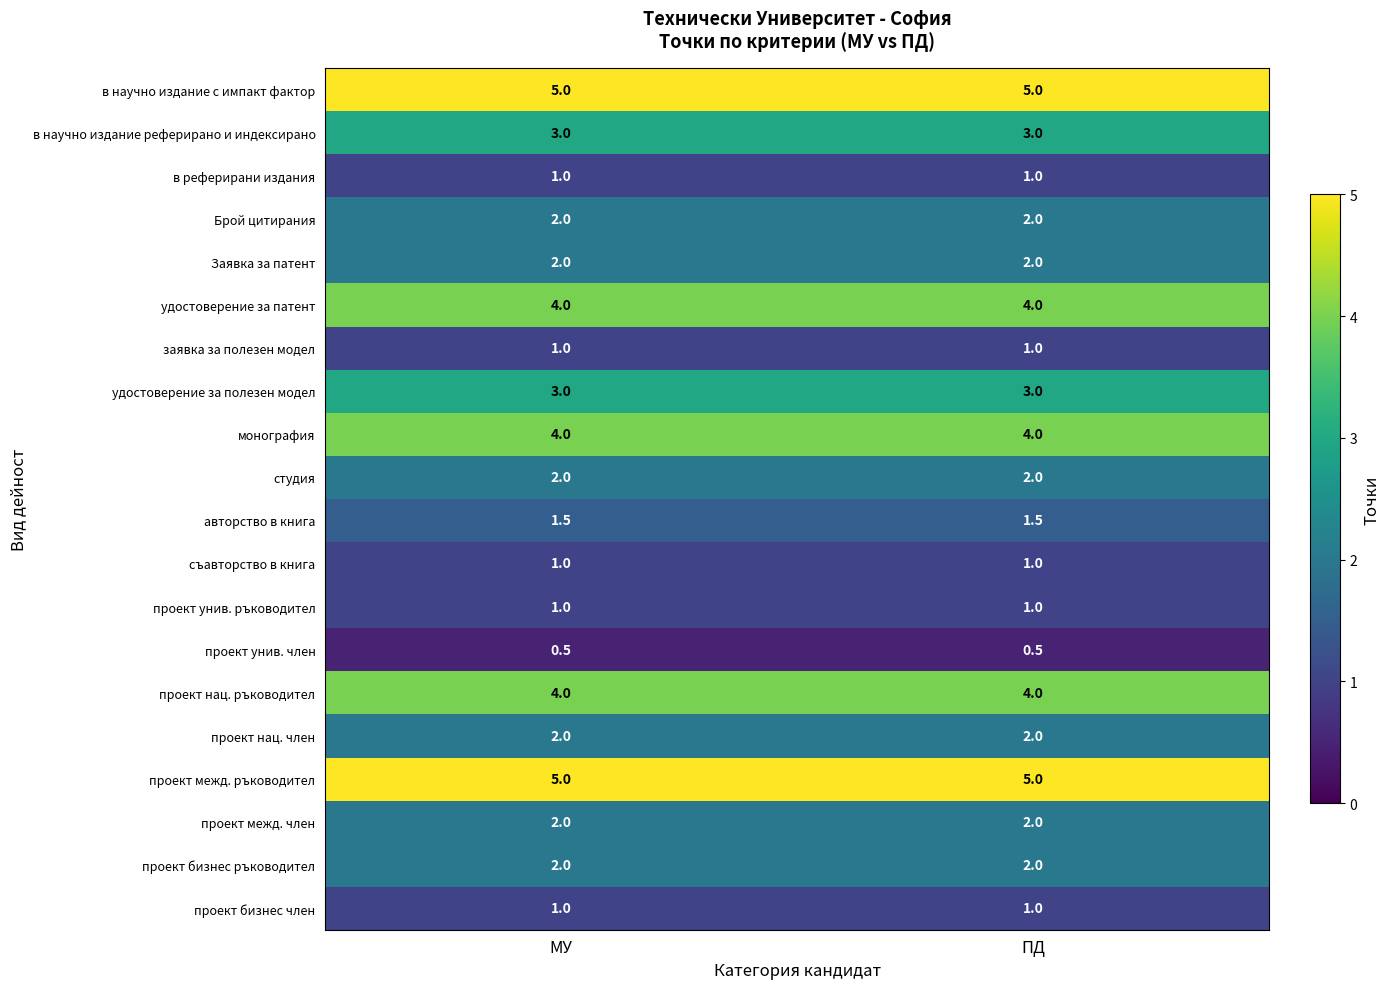

What is the average value of the проект унив. член series?

0.5